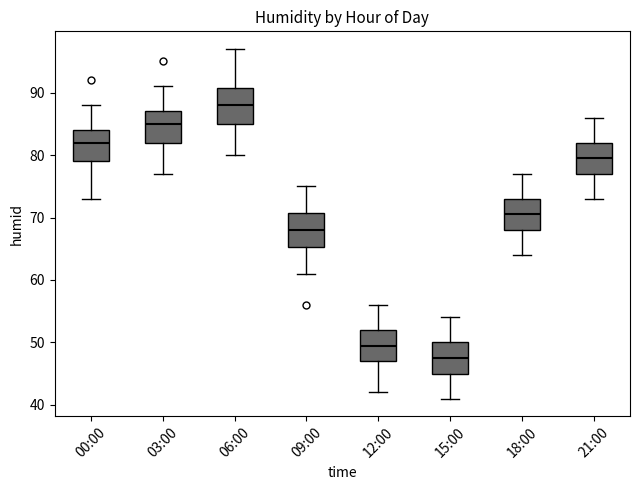

Where does the lower whisker of the box for 09:00 end on the y-axis? The values are not printed on the chart, so give them approximately, as read against the axis.

61